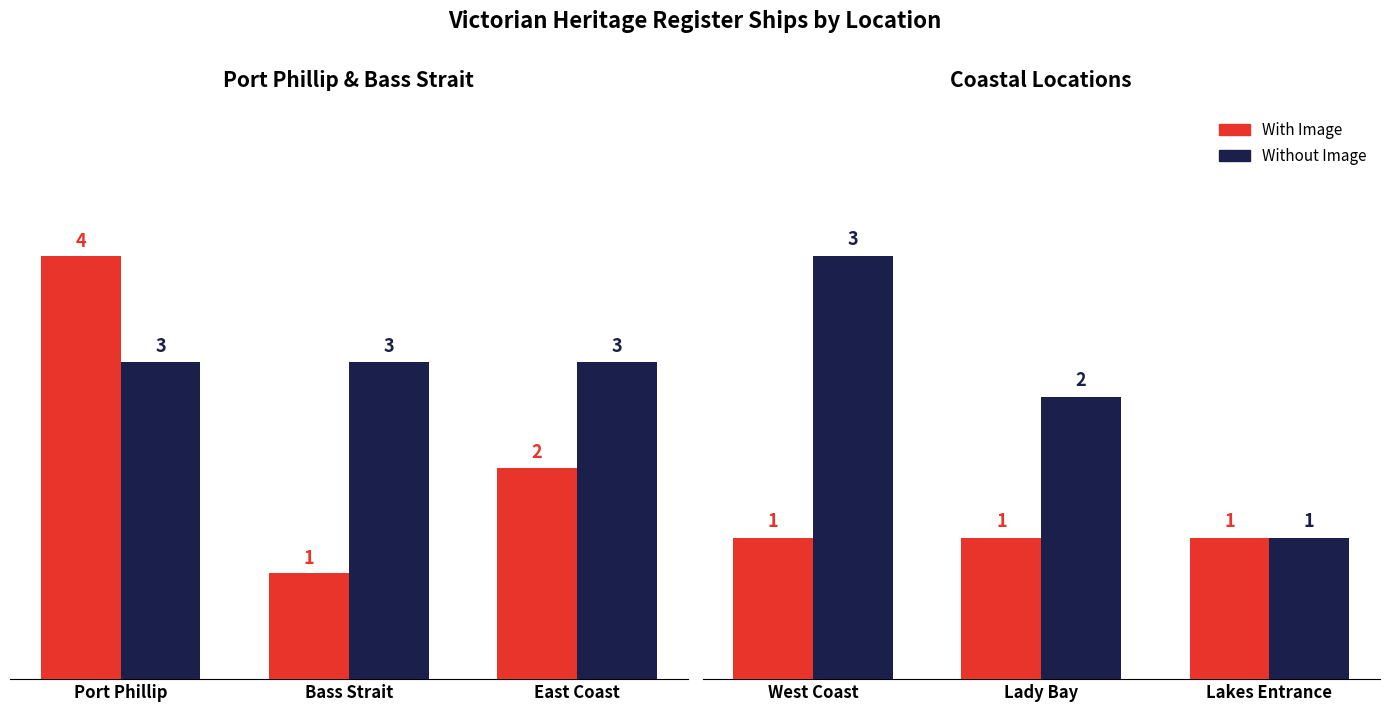

What position from the right is Lady Bay?

2